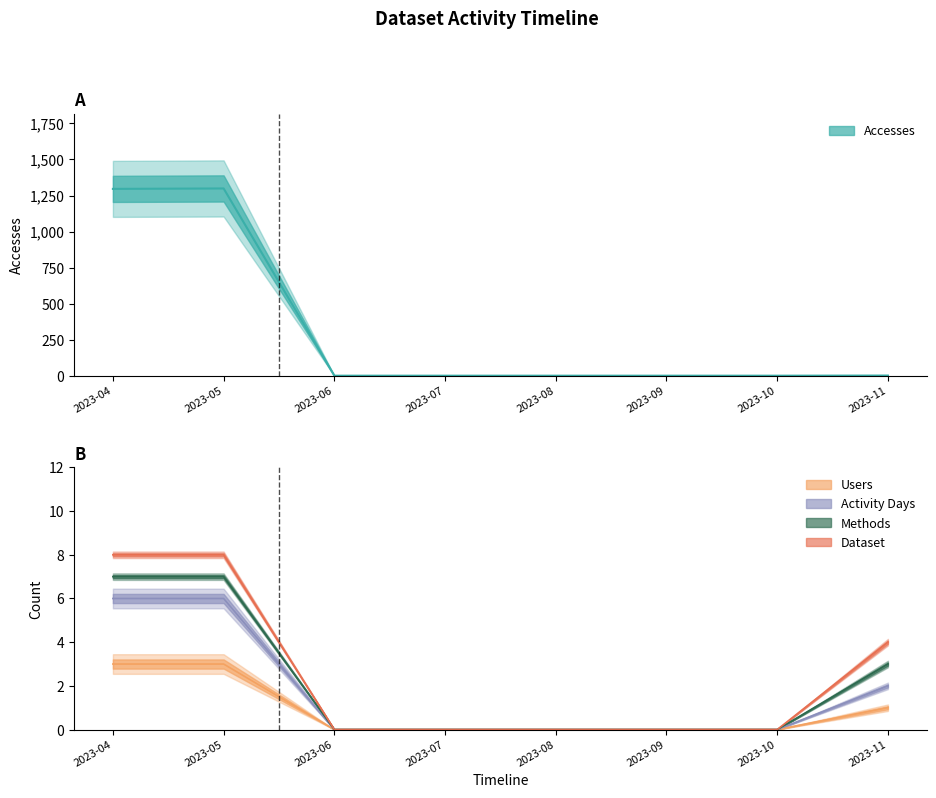

True or false: Users and Accesses cross at least once.

False